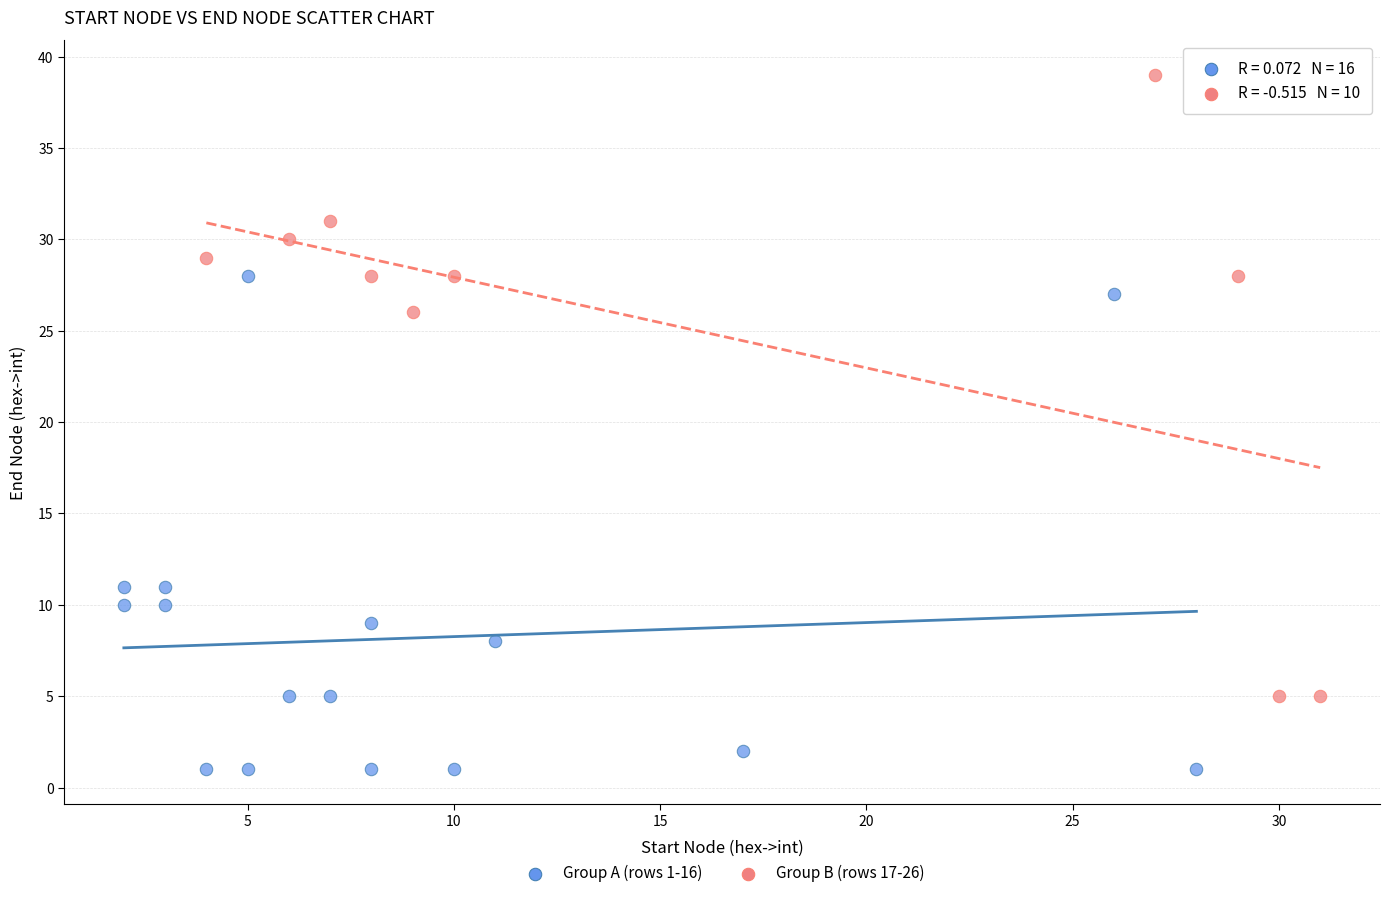

Which series contains the highest Y value?

Group B (rows 17-26)